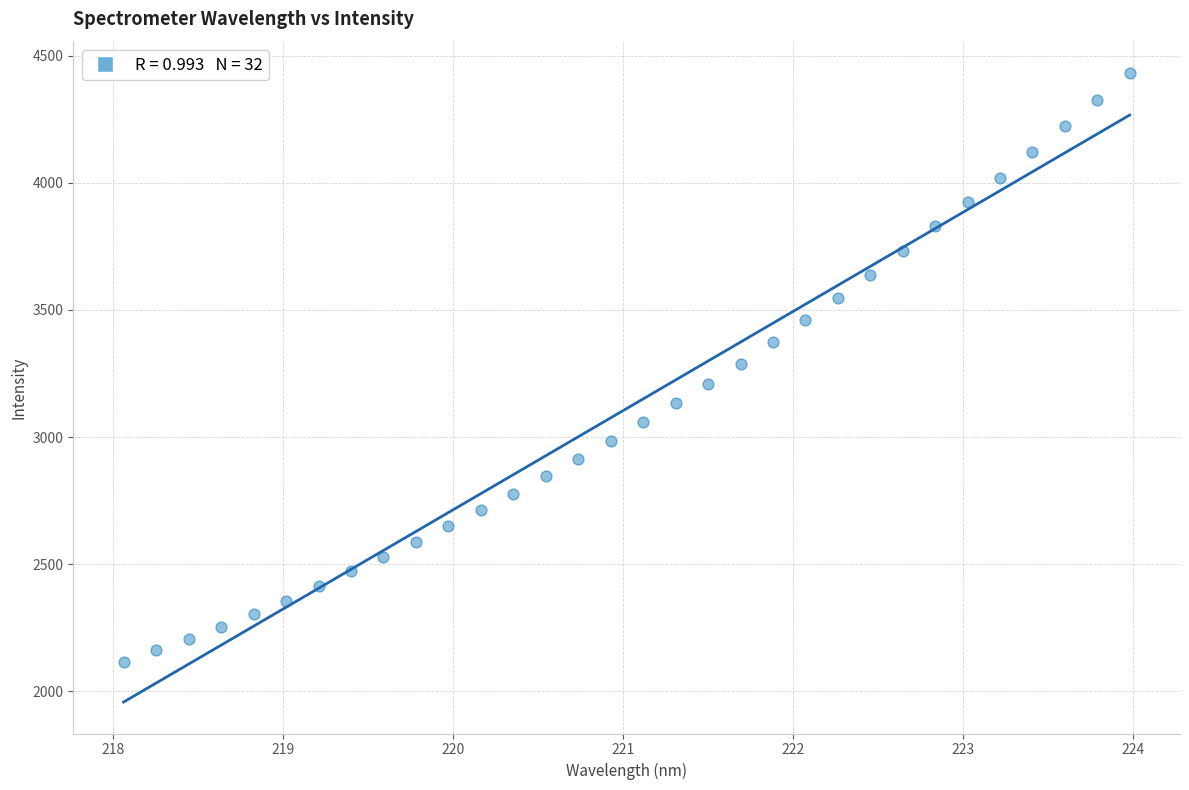

How many points are shown in the scatter plot?

32